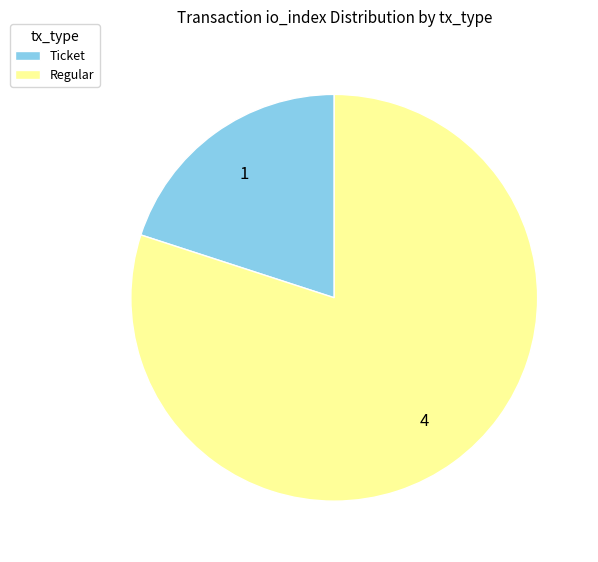

Does Regular account for over 50% of the chart?

Yes